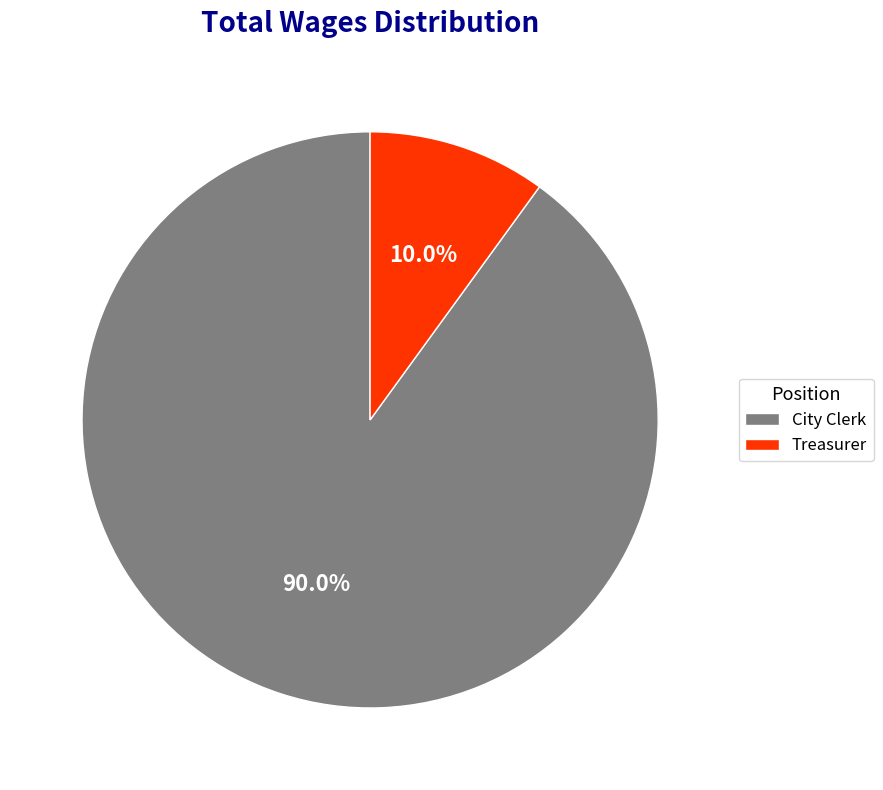

Which category has the smallest portion of the pie?

Treasurer